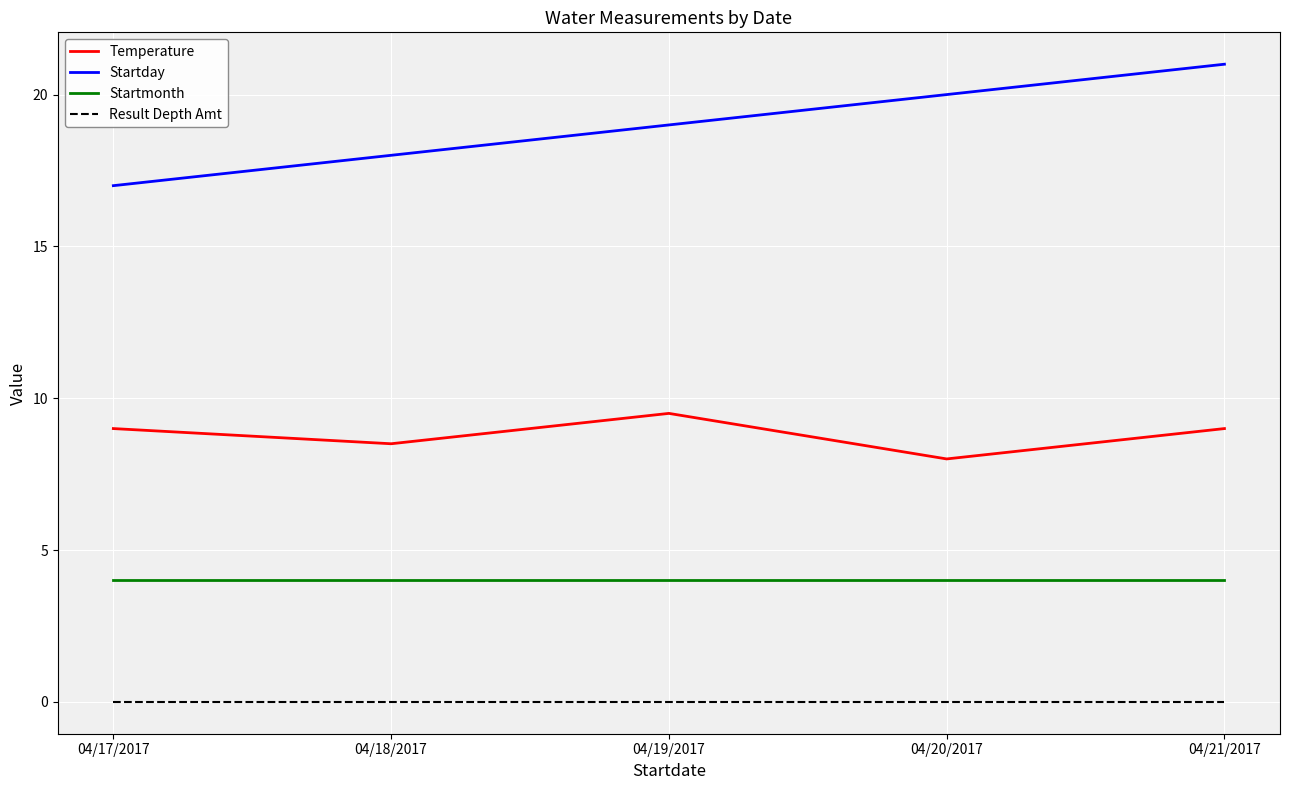

Which label corresponds to the largest value in the chart?

04/21/2017